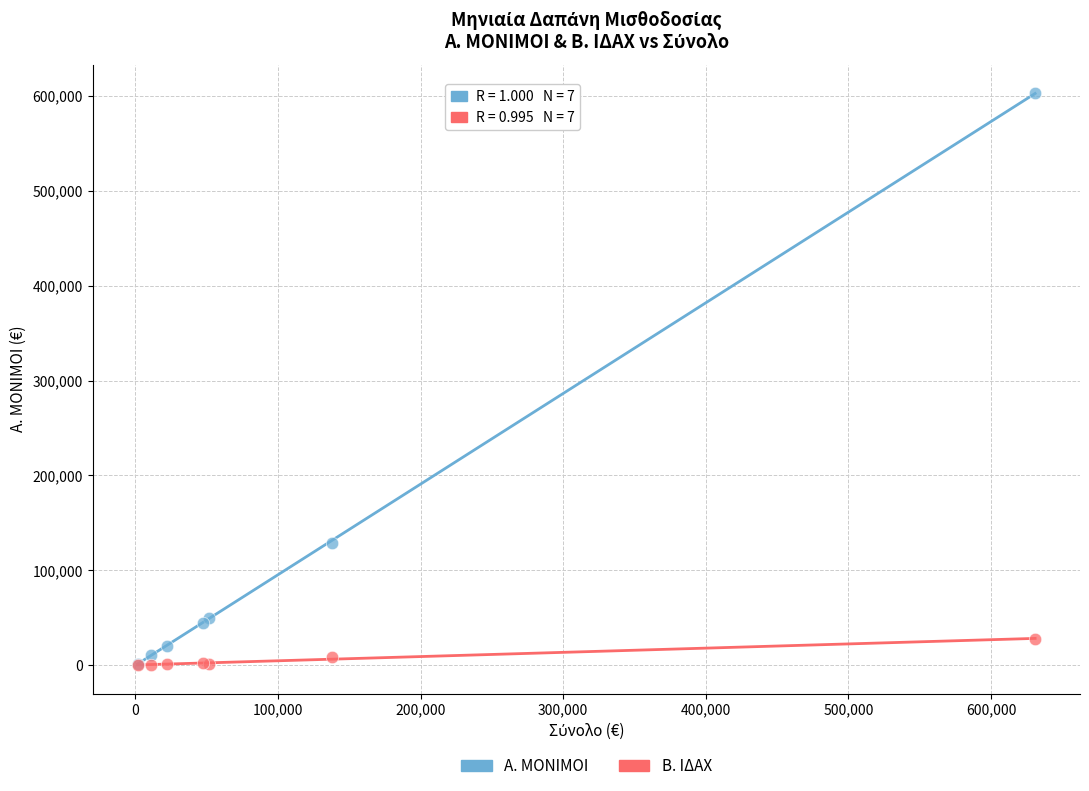

Across all series, what Y value is closest to 301532?

129160.5